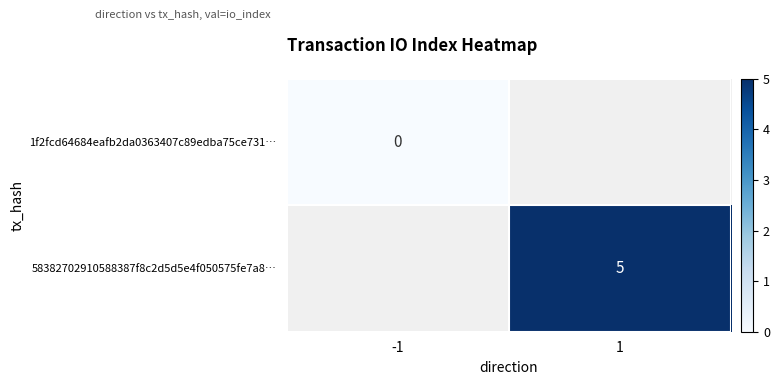

The 58382702910588387f8c2d5d5e4f050575fe7a8… series shows 1 at 1. True or false?

False